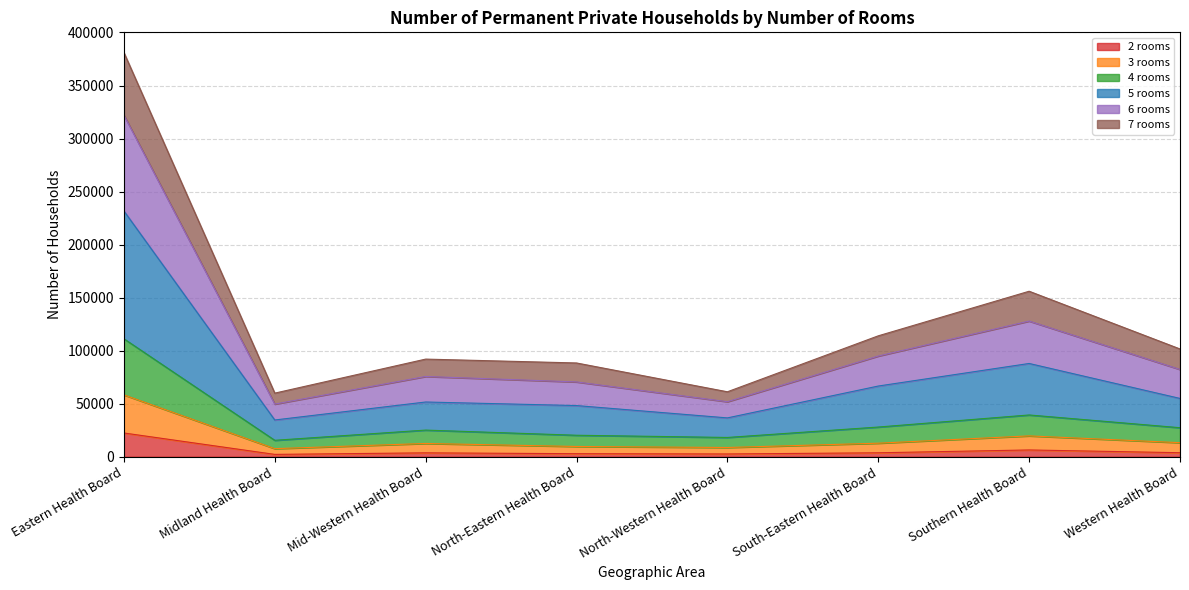

Does the chart display data point markers on the line(s)?

No